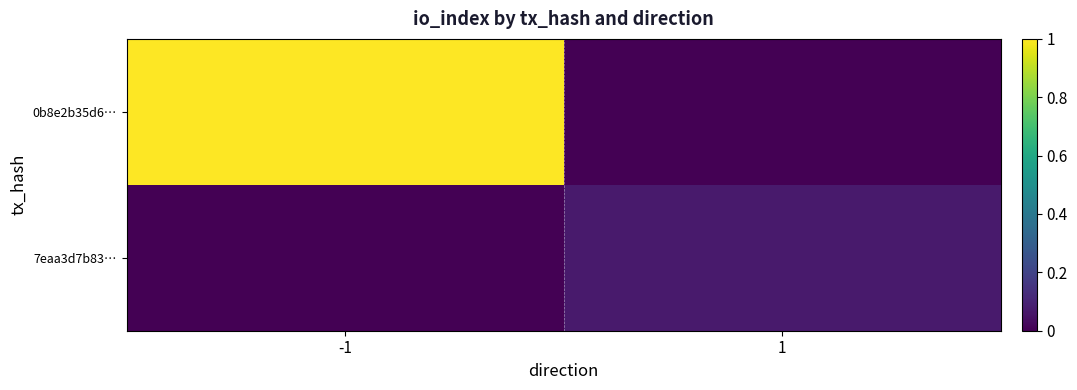

Which series has the widest spread of values?

0b8e2b35d6…